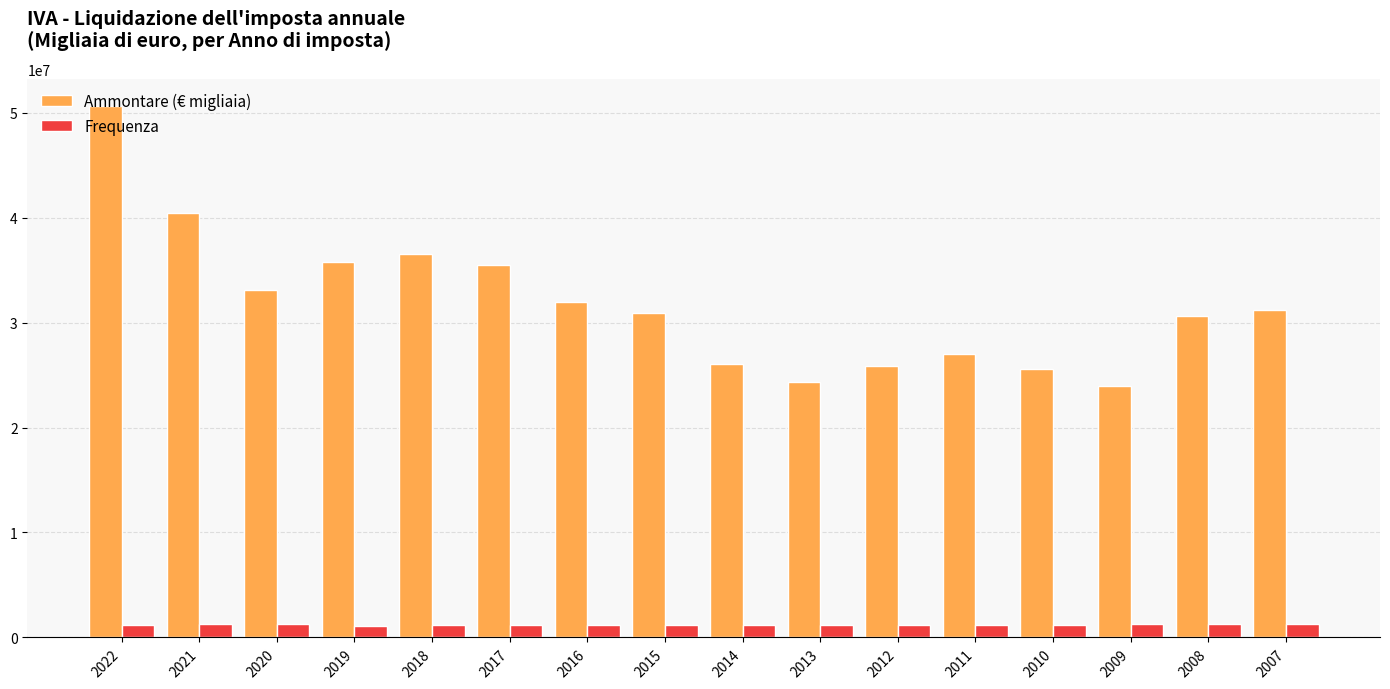

The value of Ammontare (€ migliaia) at 2011 is 48206998.5. True or false?

False